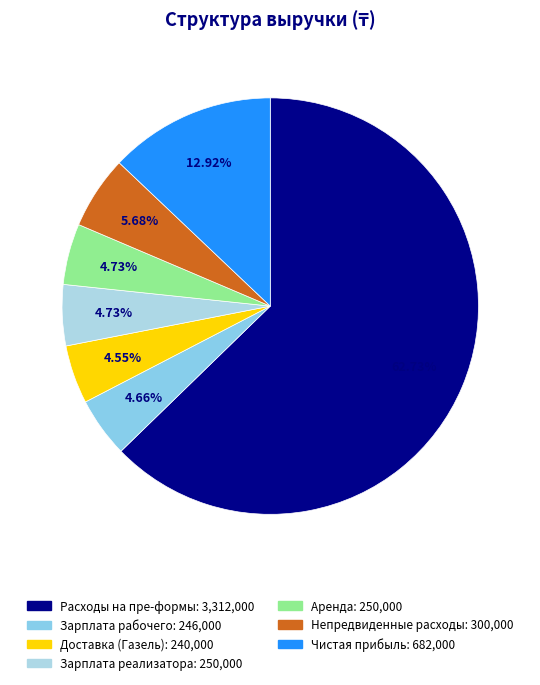

To the nearest percent, what is the average slice percentage?

14%